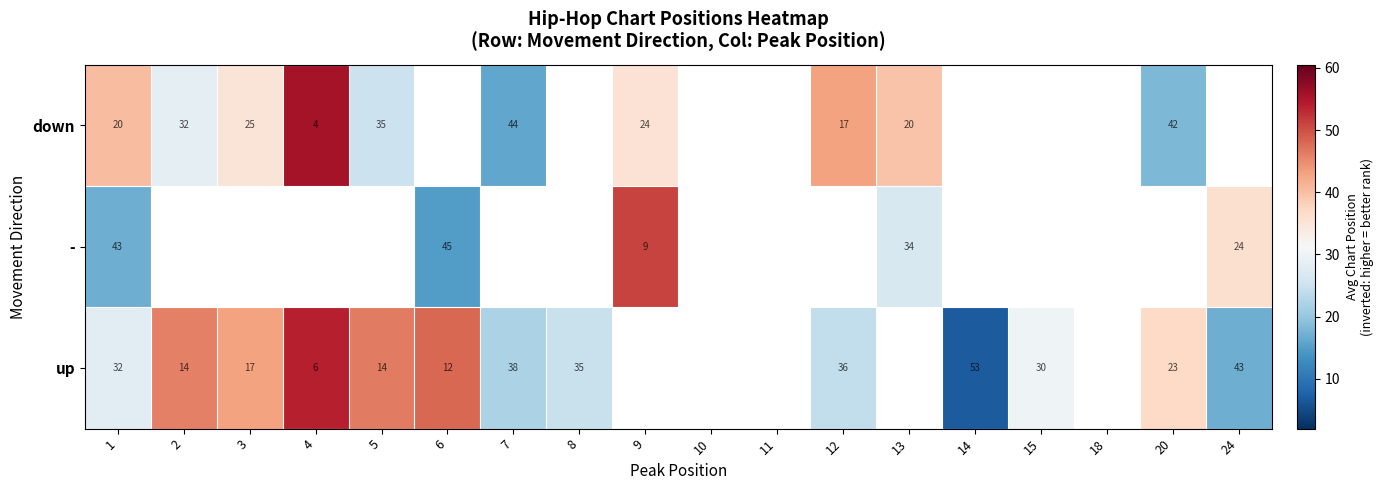

At how many categories does at least one series exceed 21?

14